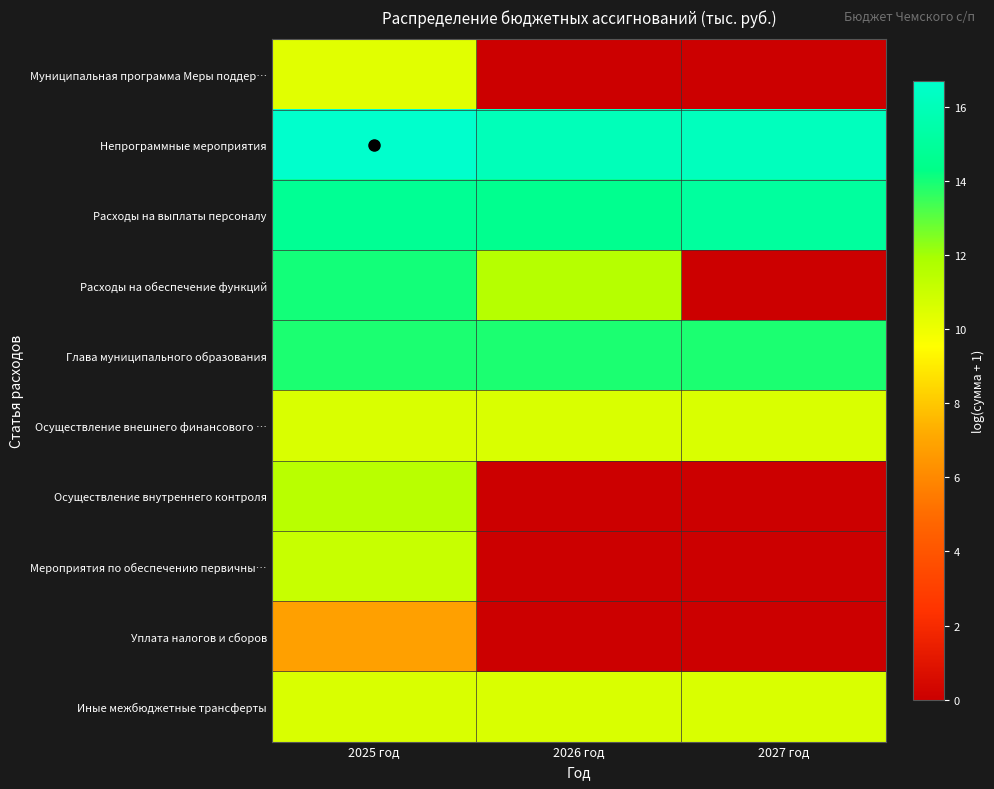

Reading right to left, list all the values displayed in this chart.

Муниципальная программа Меры поддер…: 2027 год=0.0	2026 год=0.0	2025 год=10.3
Непрограммные мероприятия: 2027 год=16.1	2026 год=16.0	2025 год=16.7
Расходы на выплаты персоналу: 2027 год=15.1	2026 год=14.5	2025 год=14.7
Расходы на обеспечение функций: 2027 год=0.0	2026 год=11.6	2025 год=14.0
Глава муниципального образования: 2027 год=13.9	2026 год=13.9	2025 год=13.9
Осуществление внешнего финансового …: 2027 год=10.6	2026 год=10.6	2025 год=10.6
Осуществление внутреннего контроля: 2027 год=0.0	2026 год=0.0	2025 год=11.5
Мероприятия по обеспечению первичны…: 2027 год=0.0	2026 год=0.0	2025 год=11.1
Уплата налогов и сборов: 2027 год=0.0	2026 год=0.0	2025 год=6.8
Иные межбюджетные трансферты: 2027 год=10.6	2026 год=10.6	2025 год=10.6